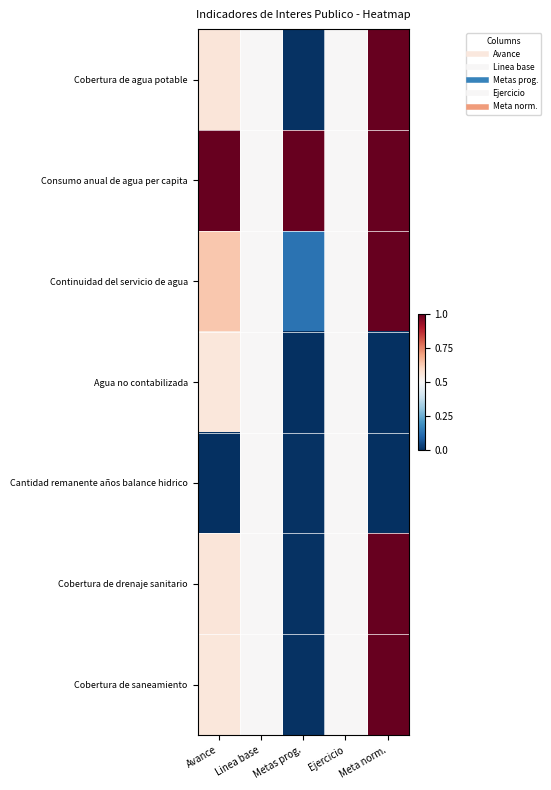

Count the number of categories in the chart.

5